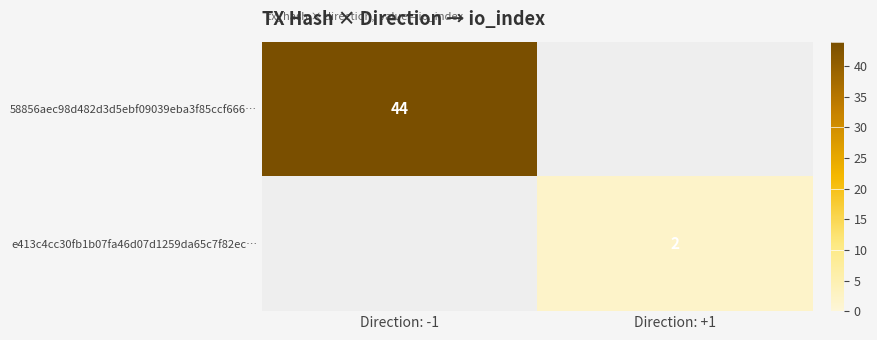

Is the value of 58856aec98d482d3d5ebf09039eba3f85ccf666… at Direction: -1 greater than the value of e413c4cc30fb1b07fa46d07d1259da65c7f82ec… at Direction: +1?

Yes